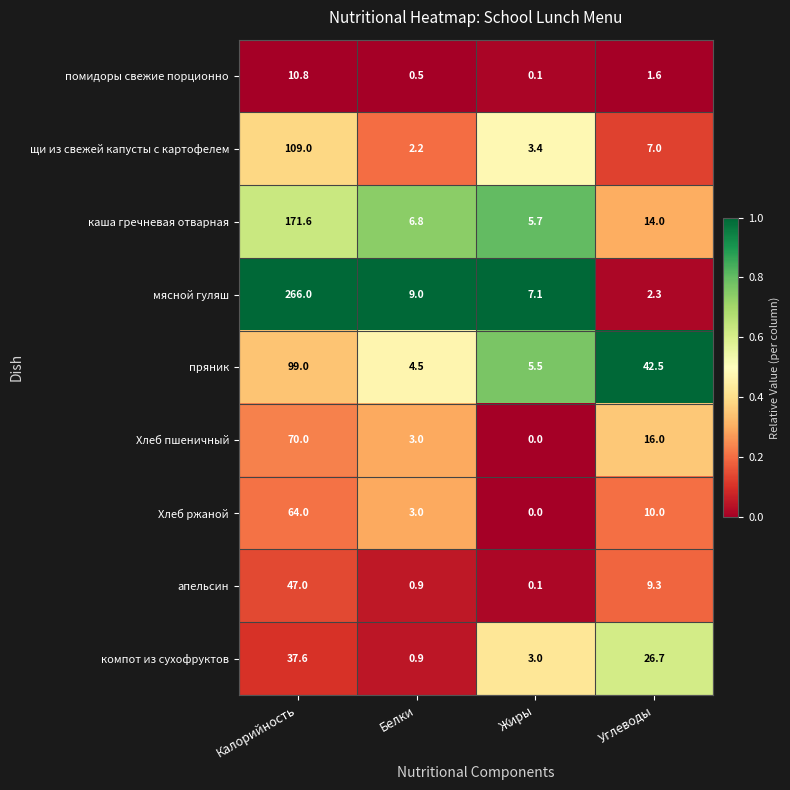

What is the difference between the highest and lowest values at Жиры?

7.1